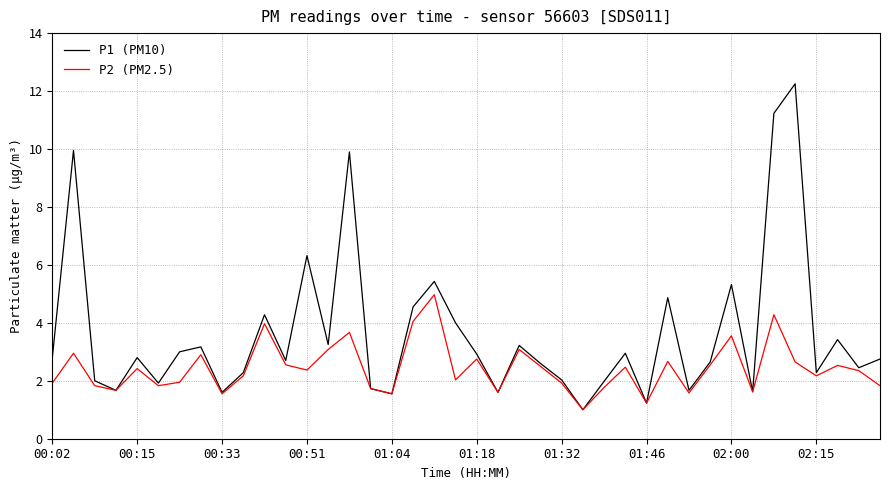

Rank the series by their average value, from lowest to highest.

P2 (PM2.5), P1 (PM10)